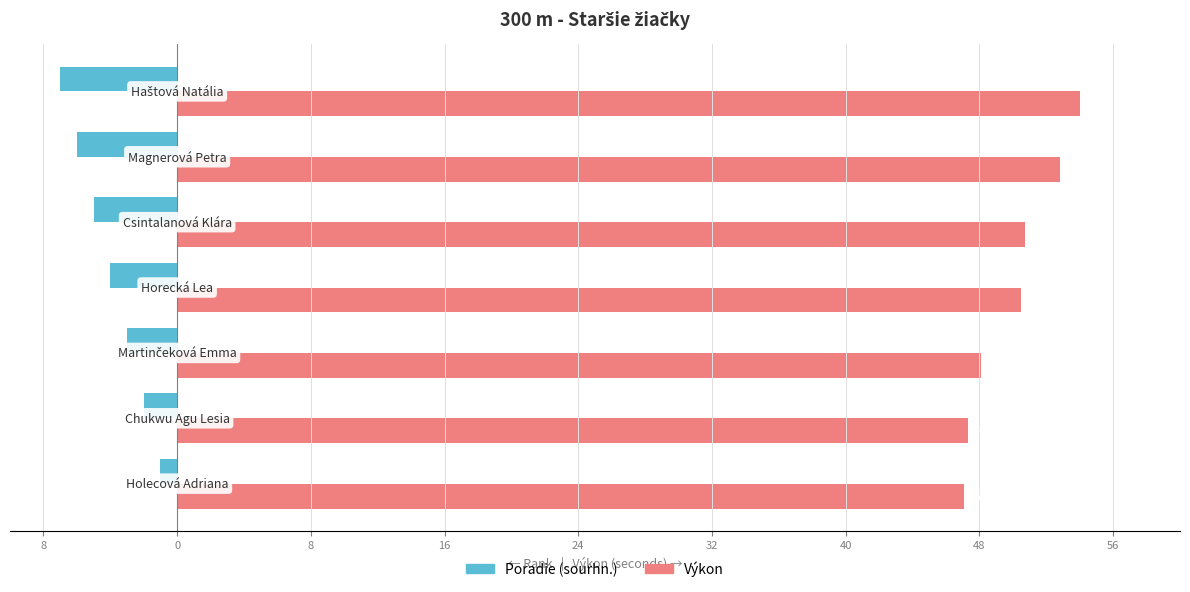

Reading right to left, extract all data points from this chart.

Poradie (sourhn.): -7.0	-6.0	-5.0	-4.0	-3.0	-2.0	-1.0
Výkon: 54.0	52.8	50.7	50.5	48.1	47.3	47.1